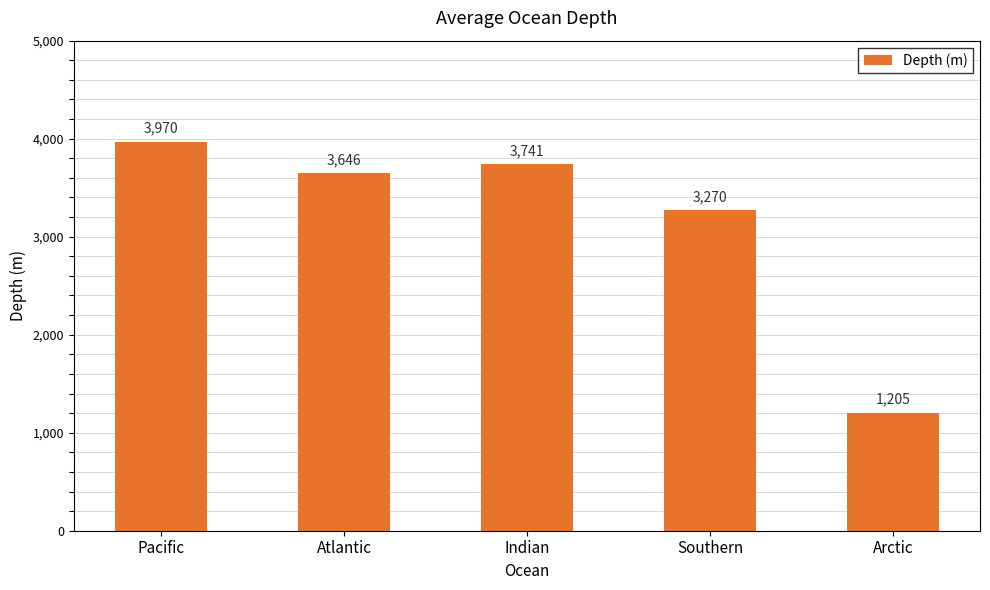

Reading left to right, what are all the values shown in this chart?

Pacific=3970	Atlantic=3646	Indian=3741	Southern=3270	Arctic=1205